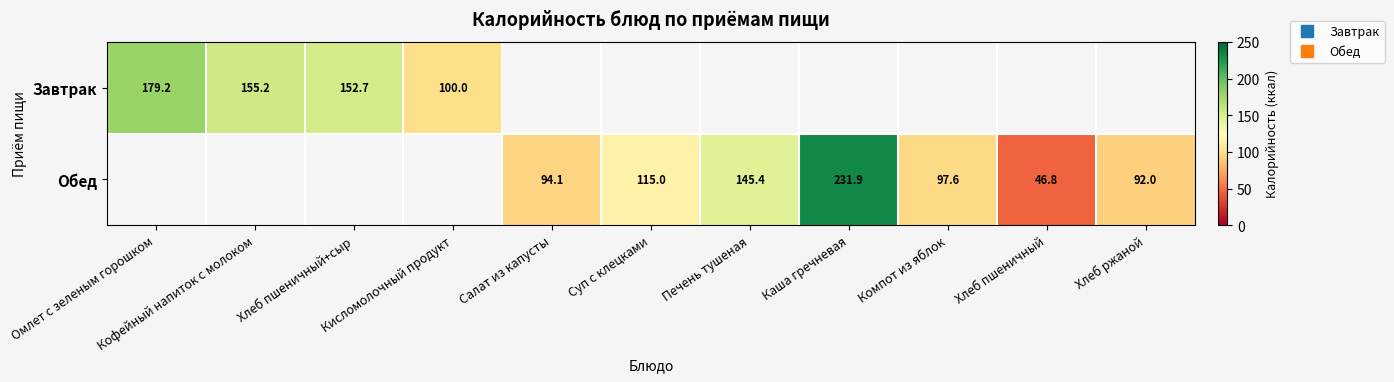

At how many categories does at least one series exceed 186?

1